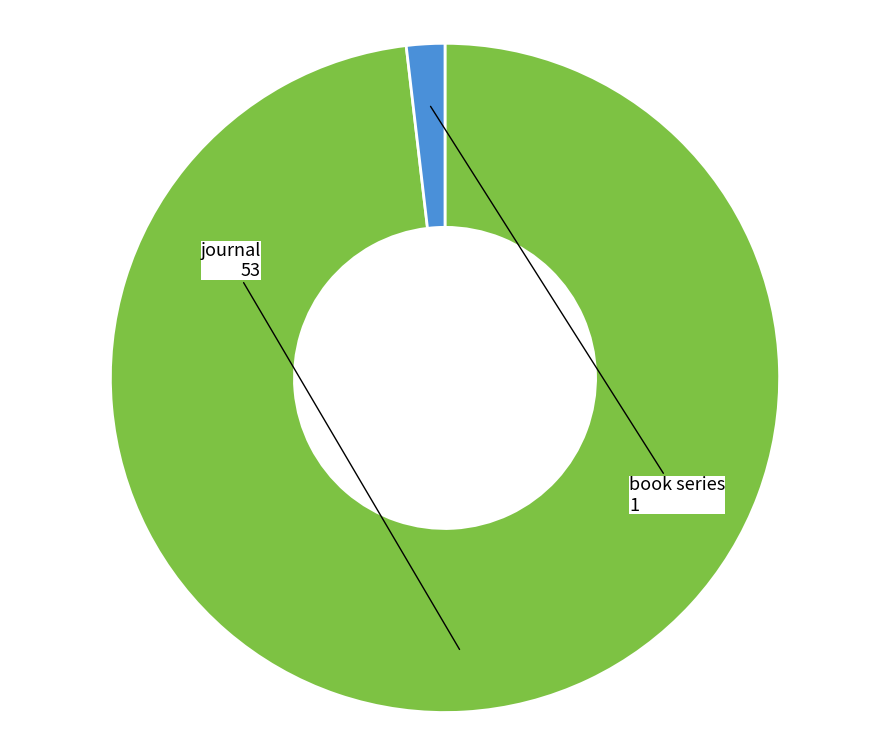

Is there a majority slice in this chart?

Yes